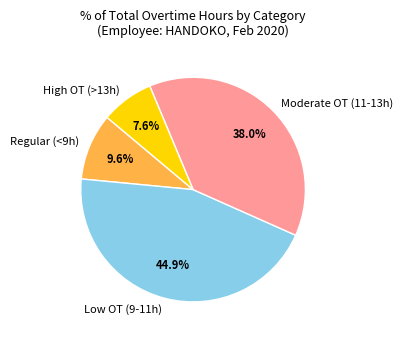

Combined, do High OT (>13h) and Low OT (9-11h) account for over 50%?

Yes